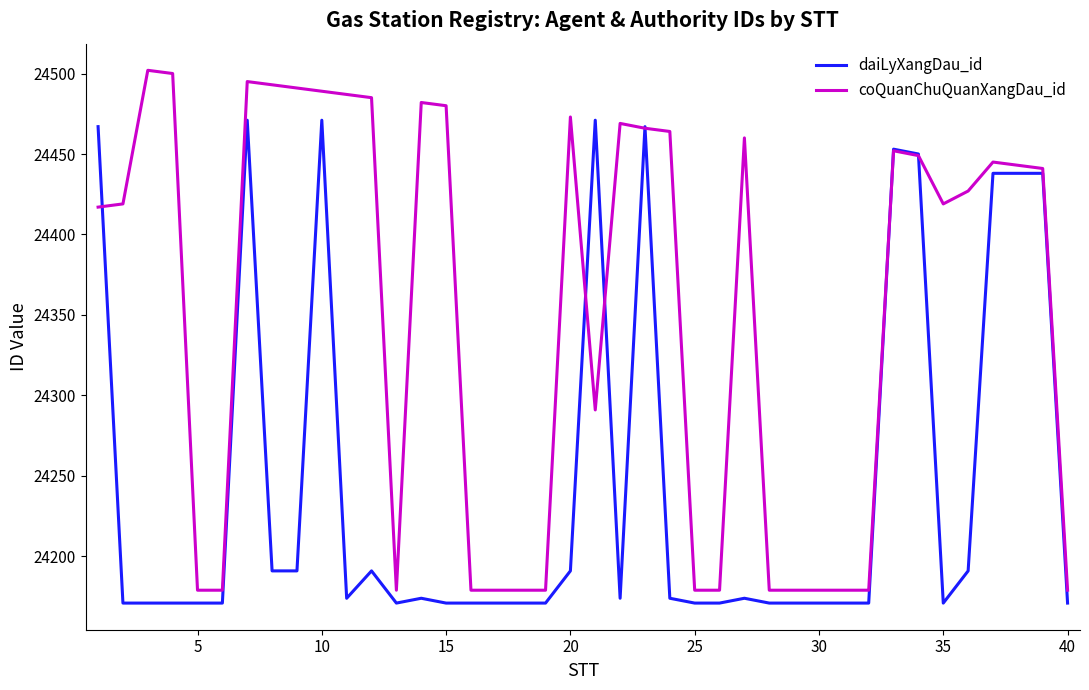

Which series has the largest range (max minus min)?

coQuanChuQuanXangDau_id